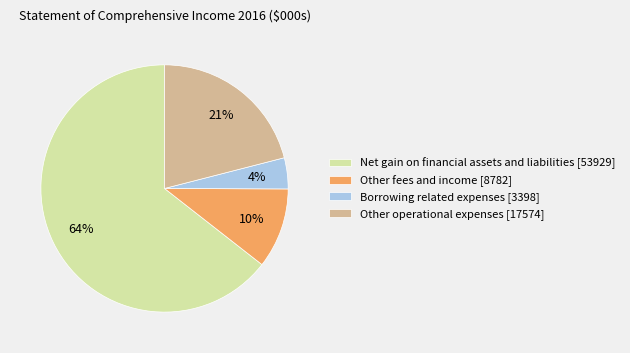

Does any single category account for the majority?

Yes